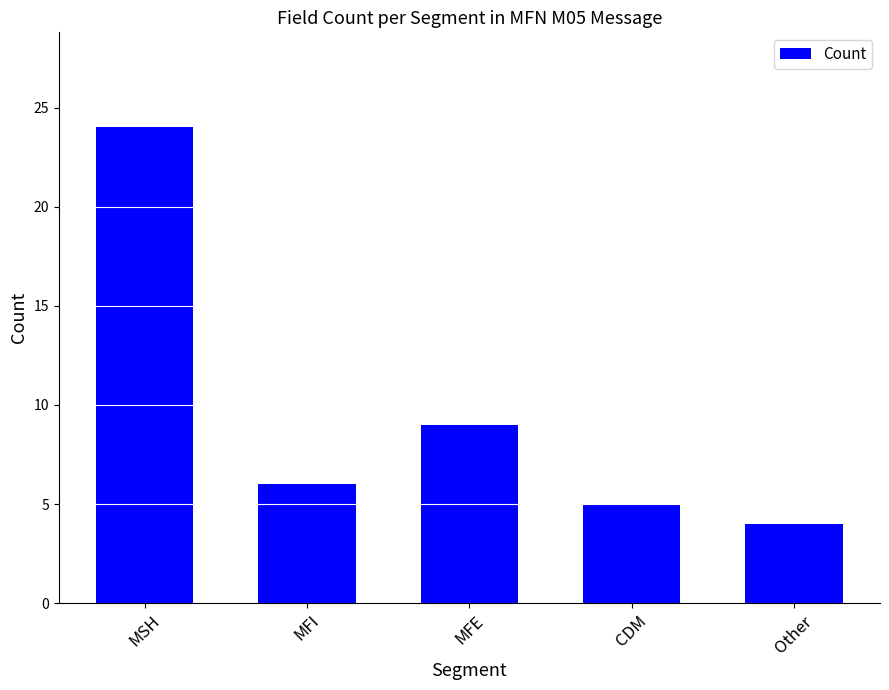

Reading right to left, what are all the values shown in this chart?

Other=4	CDM=5	MFE=9	MFI=6	MSH=24